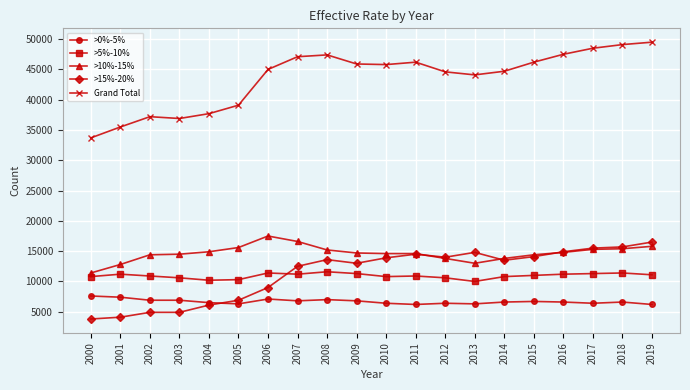

At which label is >15%-20% closest to 10150?

2006